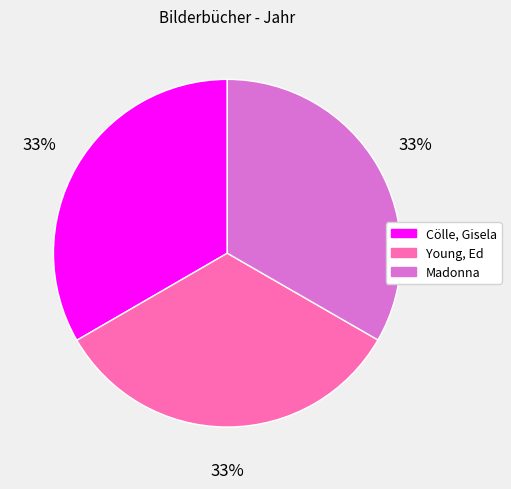

True or false: Young, Ed accounts for 33% of the total.

True